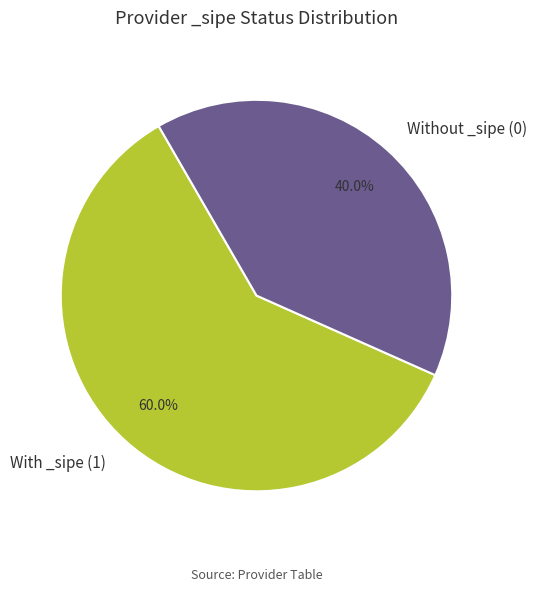

Approximately how many times larger is the value at Without _sipe (0) compared to With _sipe (1)?

0.7